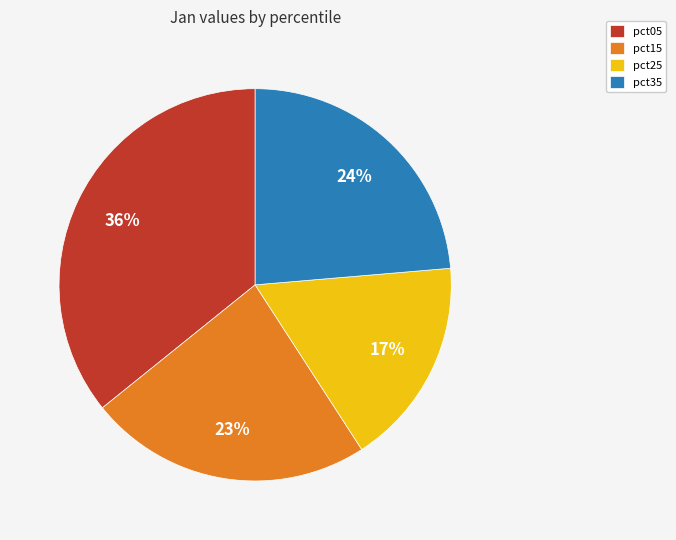

Is the sum of pct15 and pct05 greater than half?

Yes